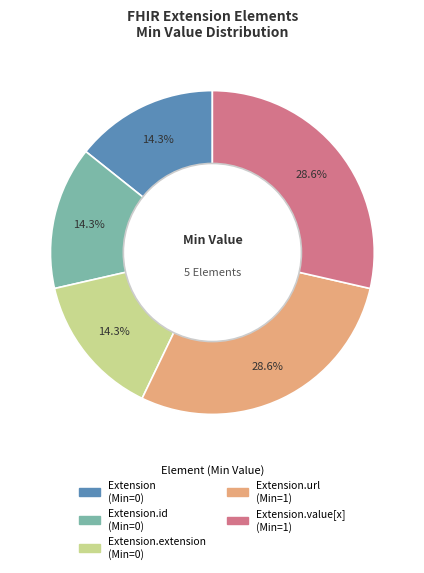

Is there a majority slice in this chart?

No